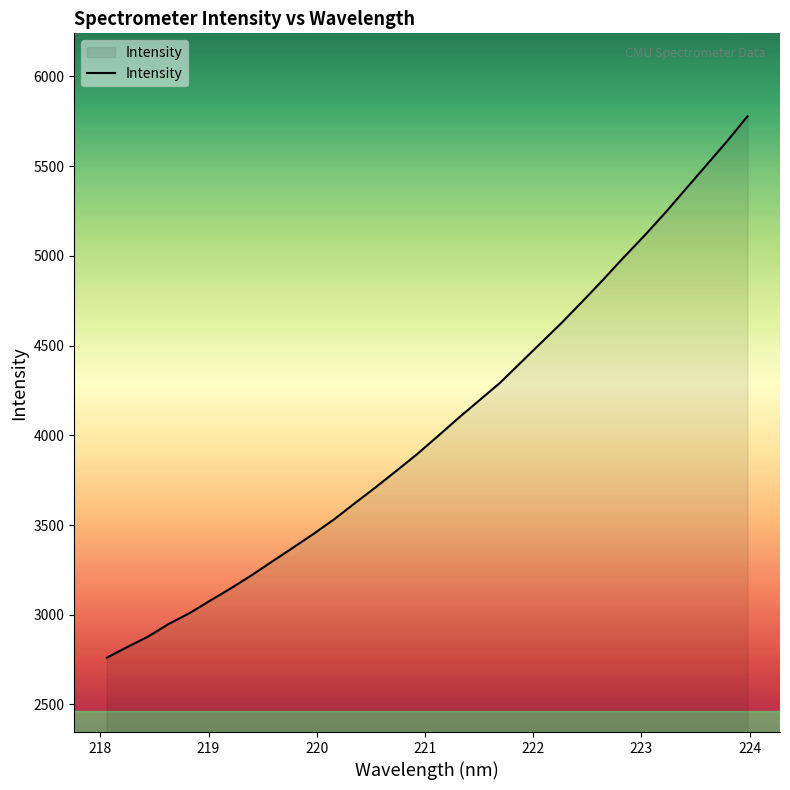

What is the greatest value displayed?

5777.4